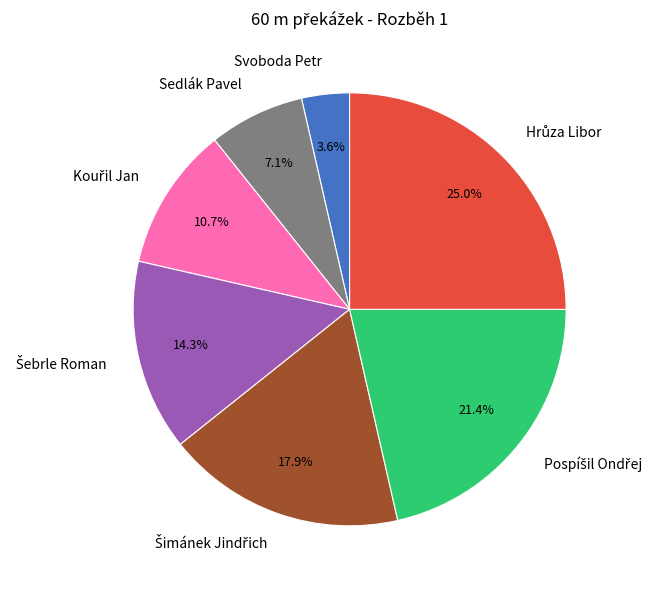

Is Svoboda Petr the majority of the pie?

No